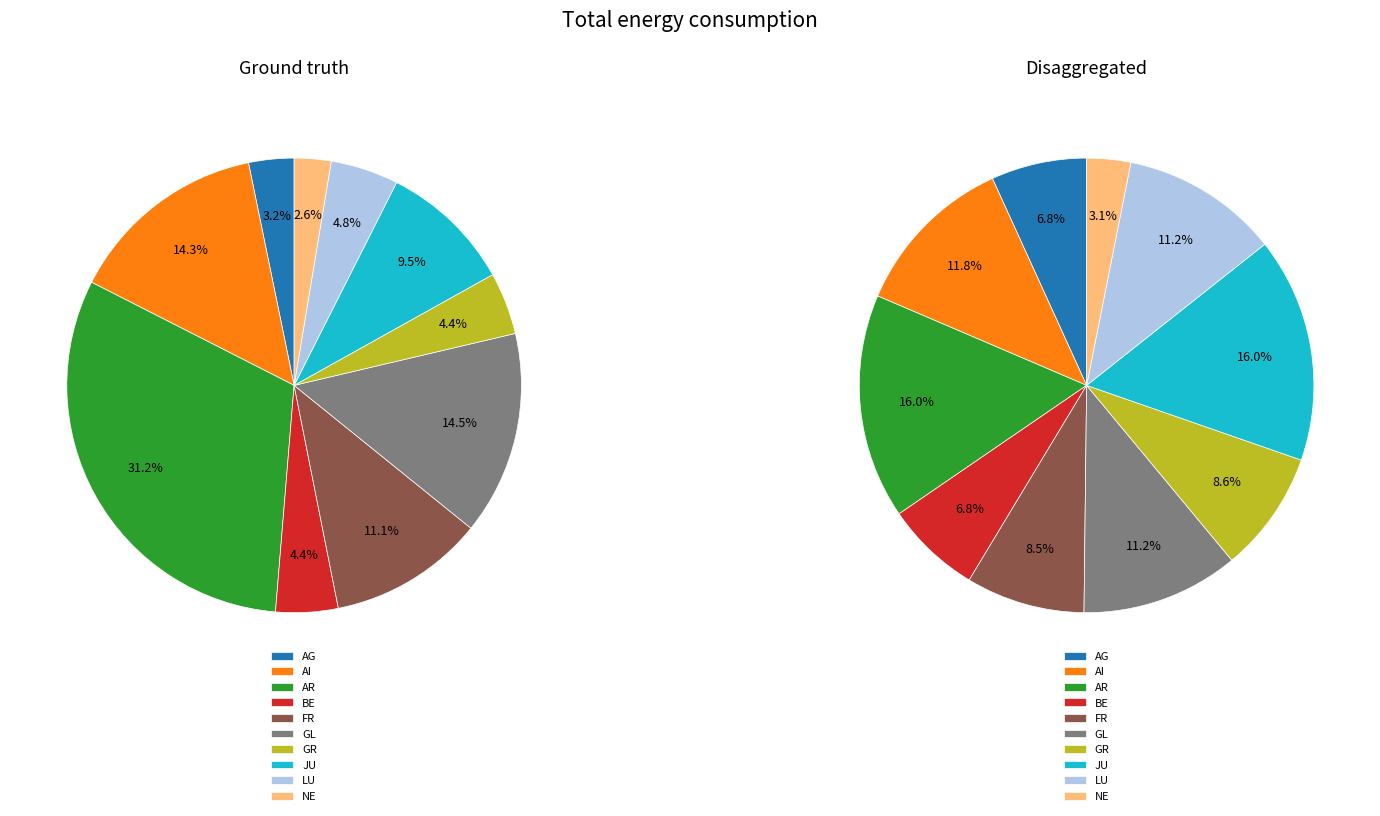

Rank the series by their maximum value, from highest to lowest.

Ground truth, Disaggregated